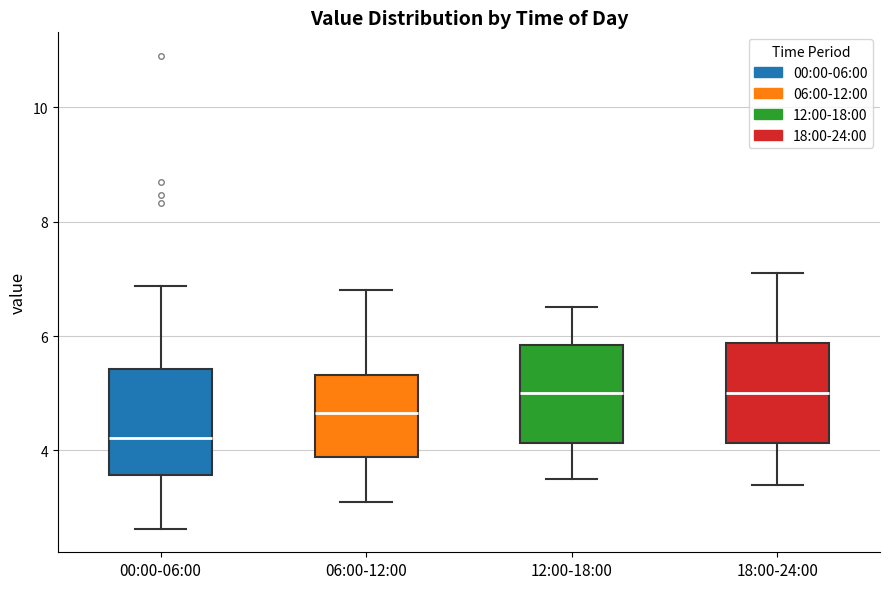

Reading left to right, read every box against the y-axis: the position of its median line, the range the box covers, and the ends of its whiskers. The values are not printed on the chart, so give them approximately, as read against the axis.

00:00-06:00: median 4.2, box 3.6 to 5.4, whiskers 2.6 to 6.8
06:00-12:00: median 4.6, box 3.8 to 5.4, whiskers 3.2 to 6.8
12:00-18:00: median 5.0, box 4.2 to 5.8, whiskers 3.6 to 6.6
18:00-24:00: median 5.0, box 4.2 to 5.8, whiskers 3.4 to 7.2